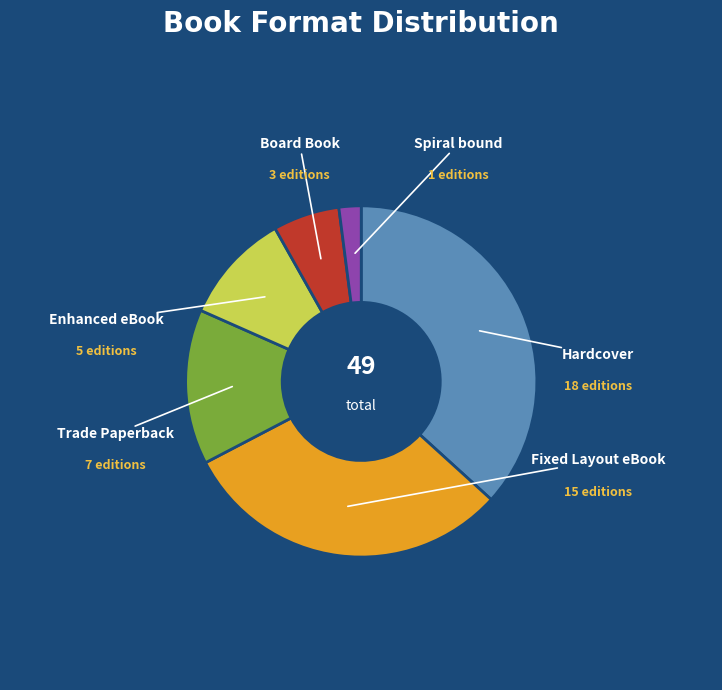

Does any single category account for the majority?

No